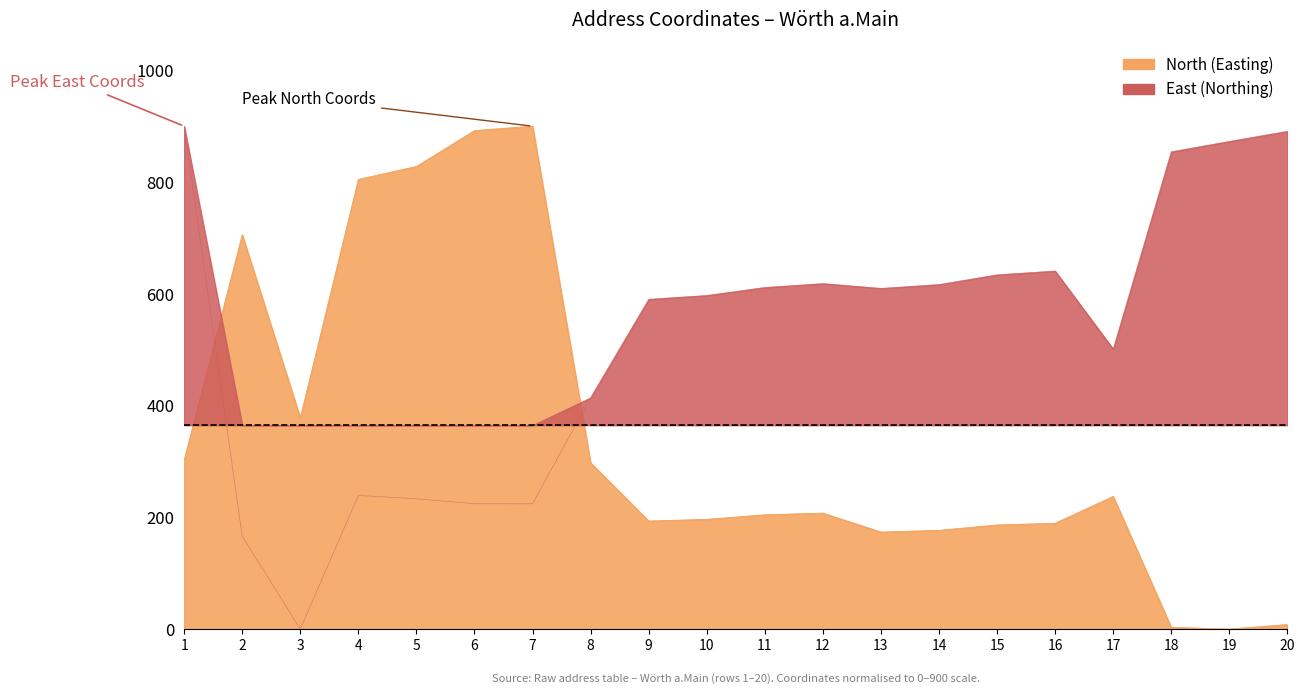

What is the sum of the North (Easting) values at 12 and 7?

1107.5